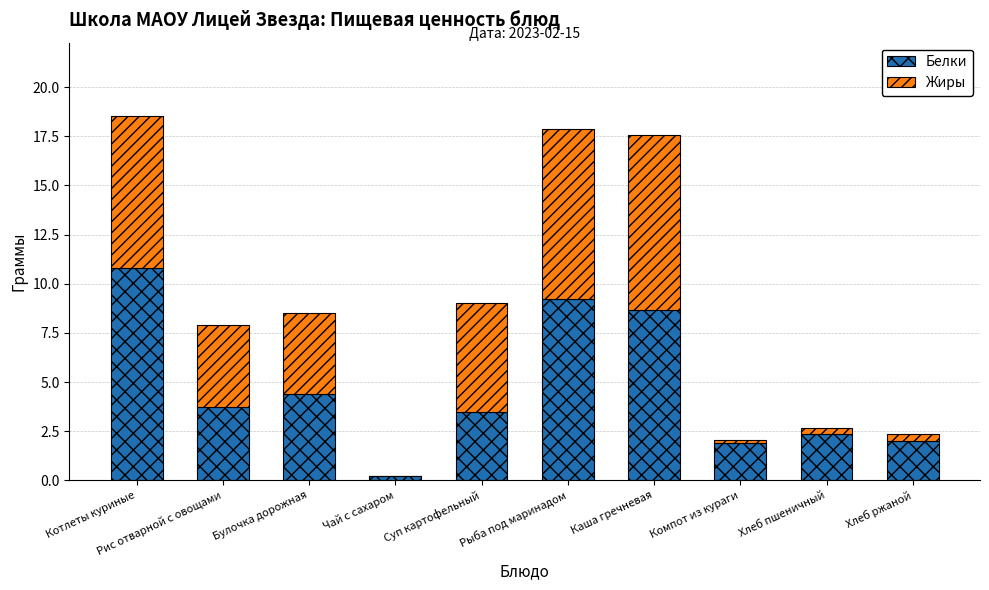

The Белки series shows 4.1 at Хлеб пшеничный. True or false?

False